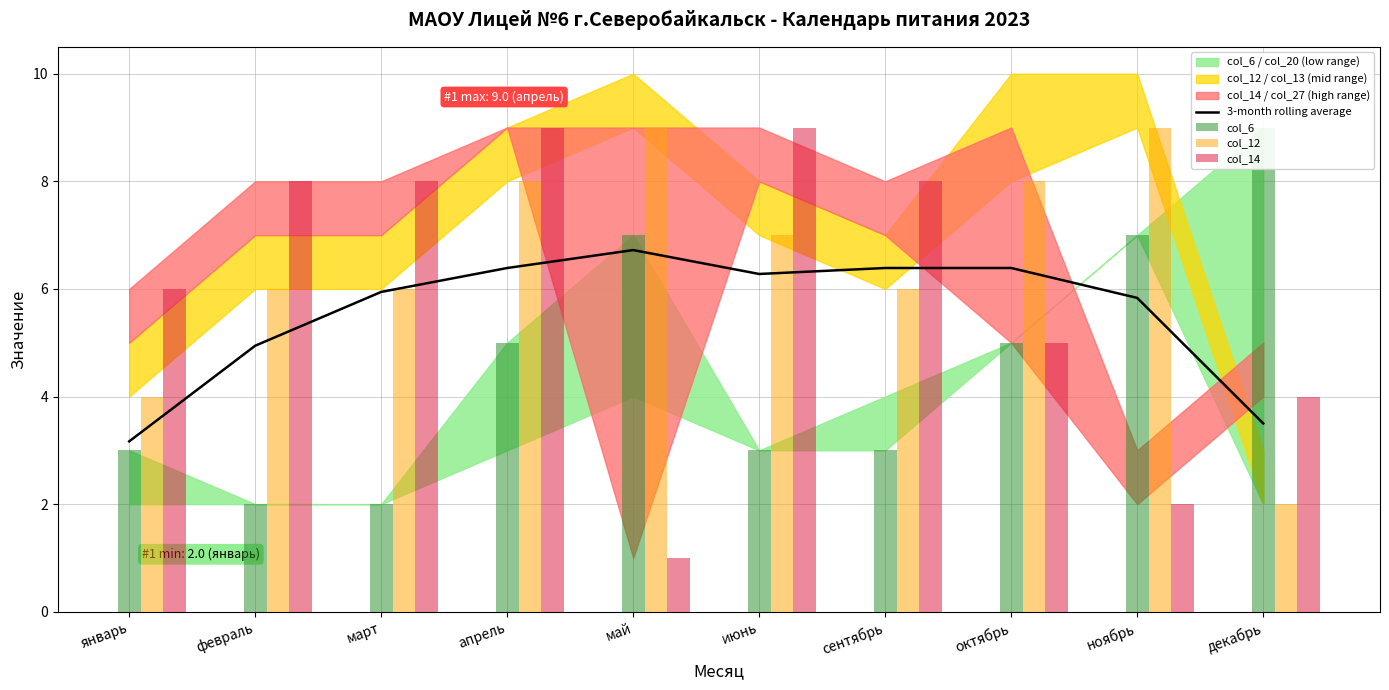

What is the label of the 6th bar from the right?

май